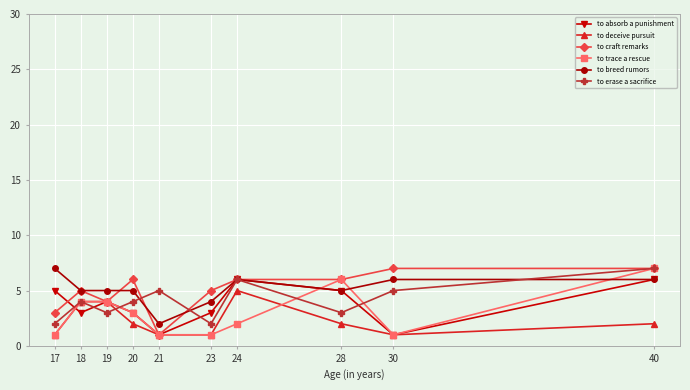

Does the chart display data point markers on the line(s)?

Yes